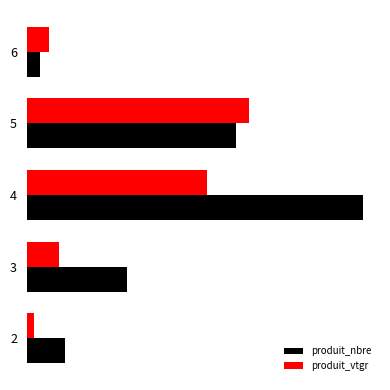

Rank the series by their maximum value, from highest to lowest.

produit_nbre, produit_vtgr